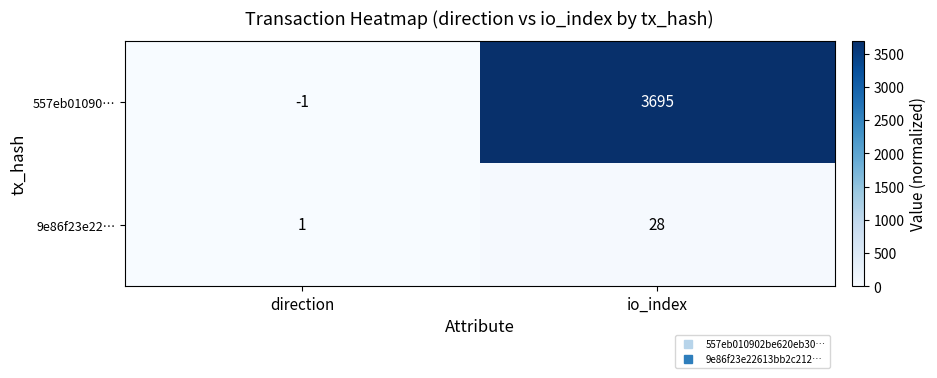

What is the approximate value of 9e86f23e22… at io_index, to the nearest 10?

30